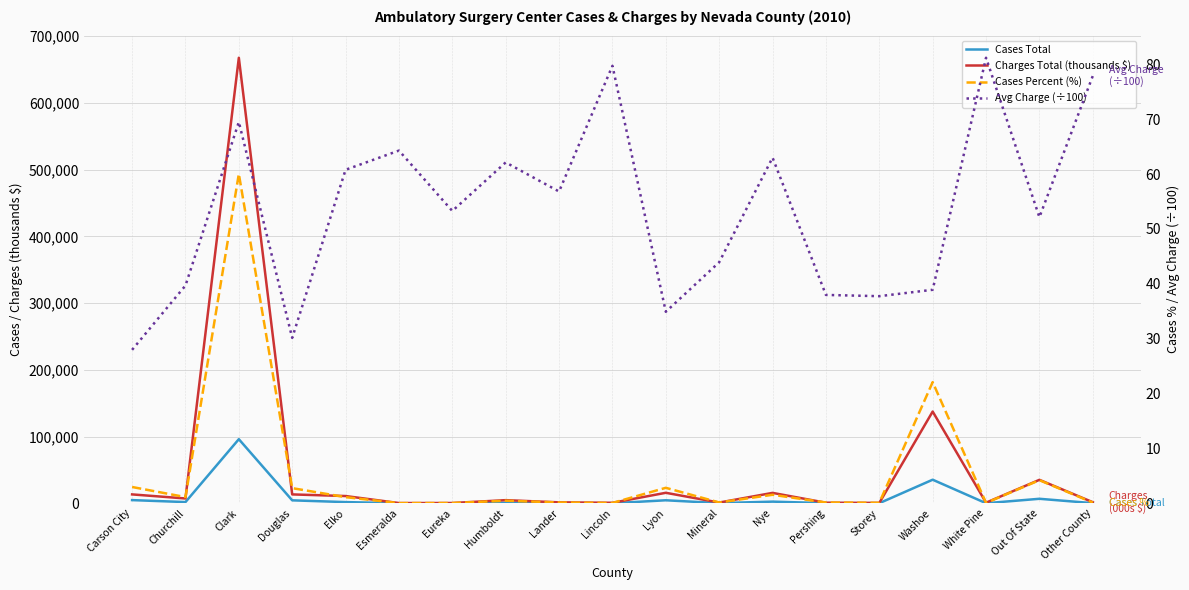

What is the total value across all series at Storey?

701.5